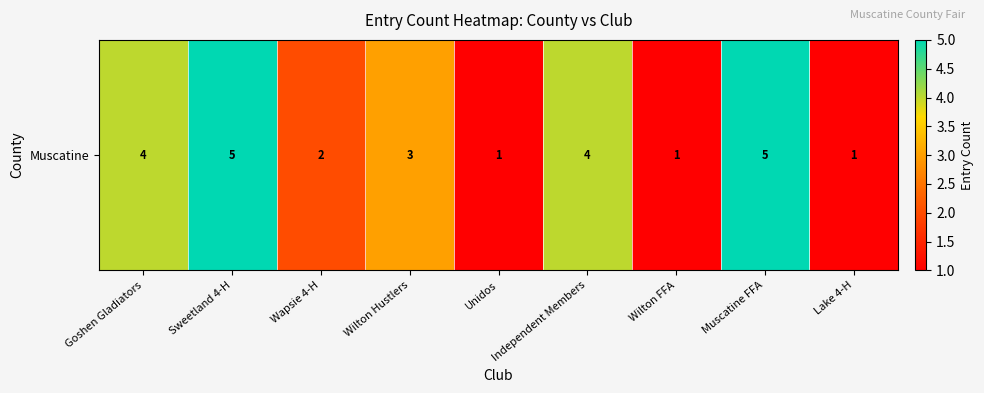

Rank the categories by value from lowest to highest.

Unidos, Wilton FFA, Lake 4-H, Wapsie 4-H, Wilton Hustlers, Goshen Gladiators, Independent Members, Sweetland 4-H, Muscatine FFA